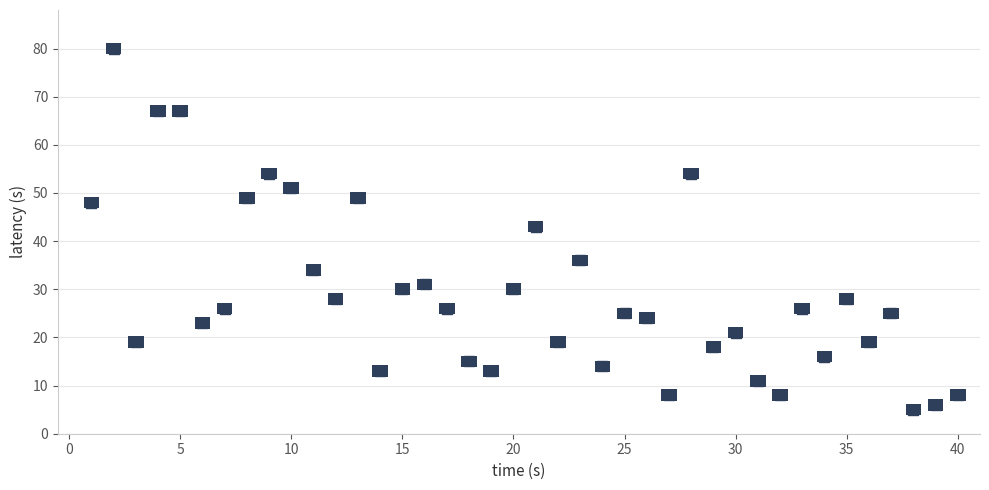

What Y value in the scatter plot is closest to 42?

43